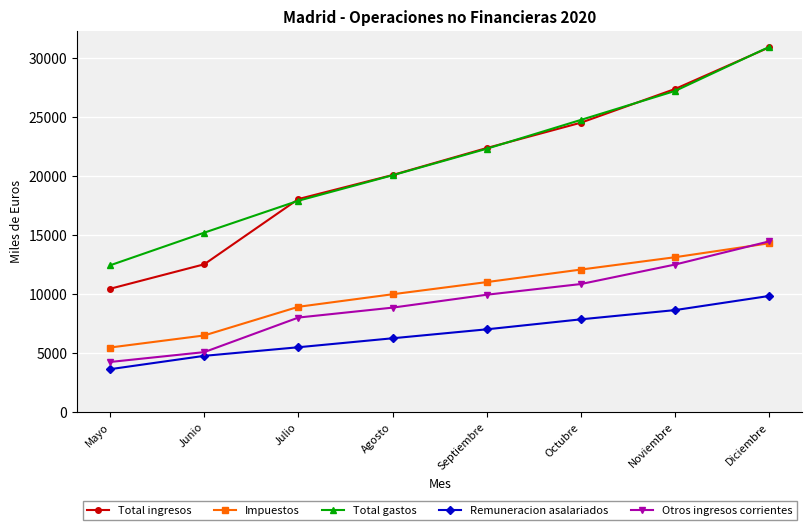

What is the sum of the Remuneracion asalariados values at Octubre and Noviembre?

16464